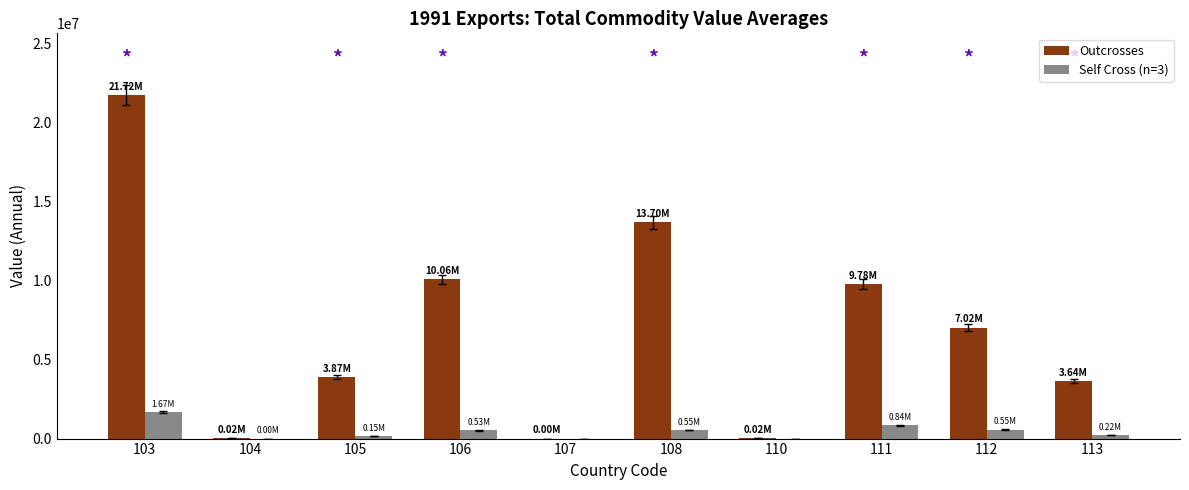

Which series changed the most between 111 and 112?

Outcrosses